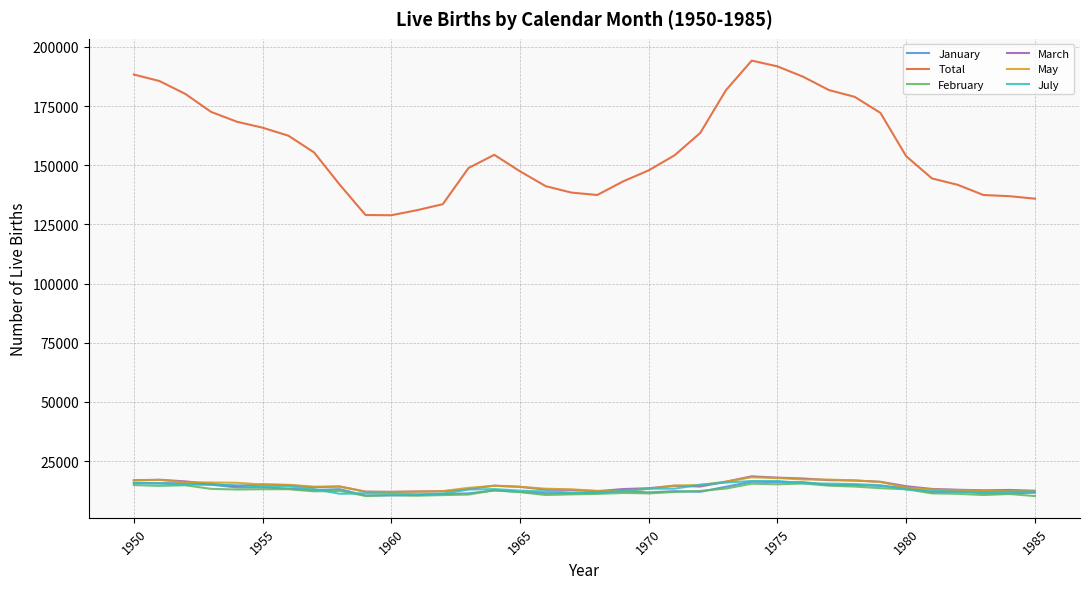

How many lines are shown in the chart?

6